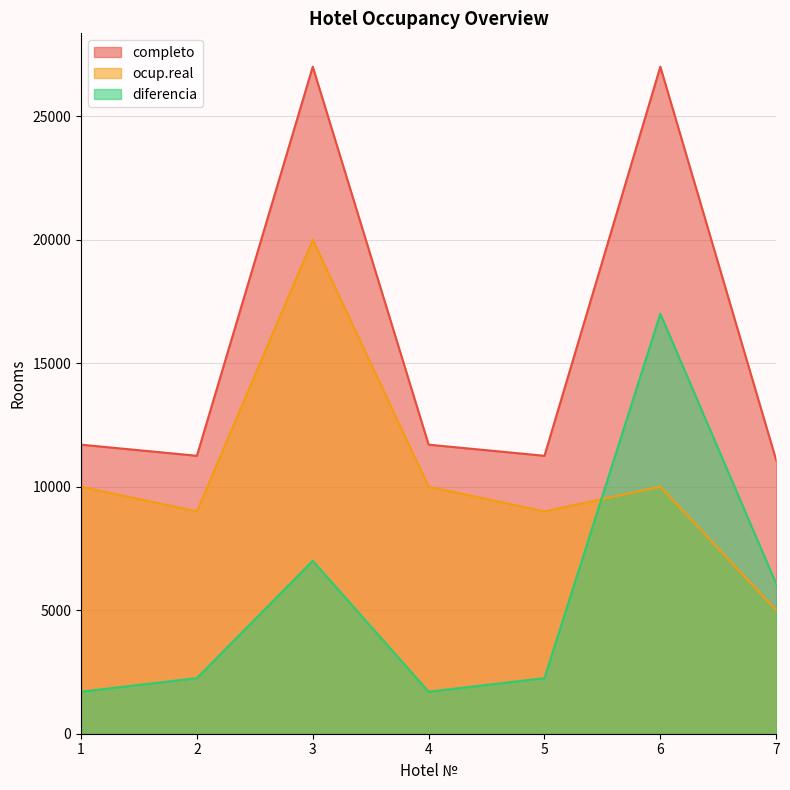

True or false: completo and ocup.real cross at least once.

False